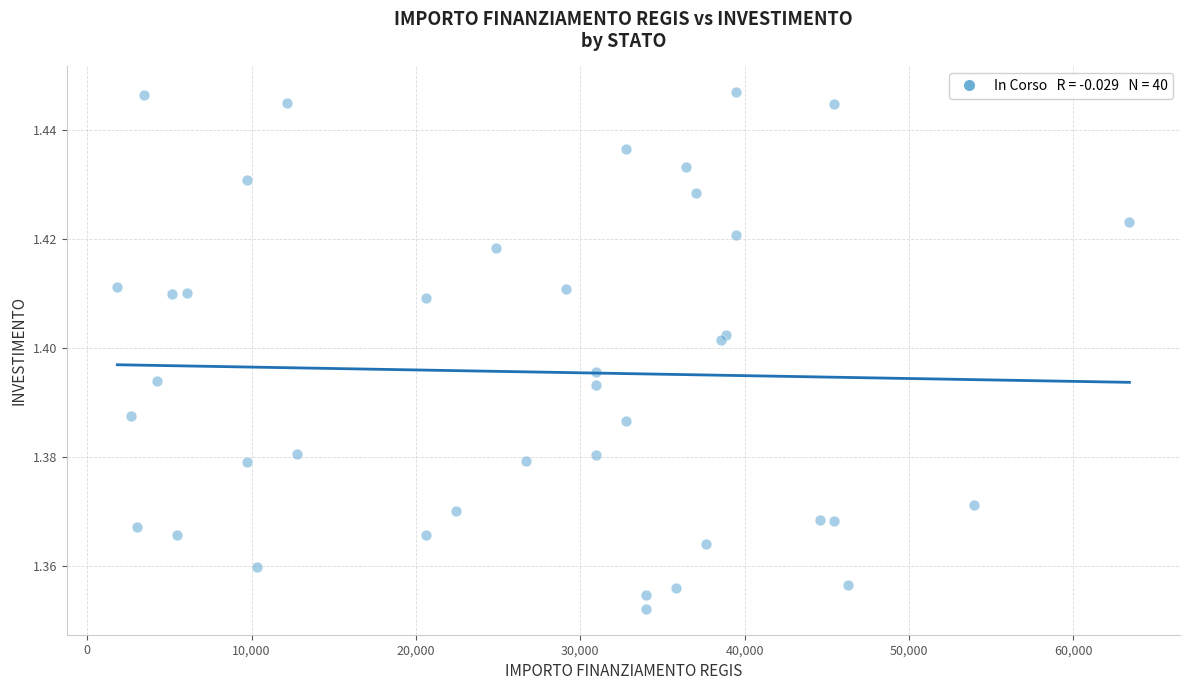

What is the range of X values (max minus min)?

61597.0